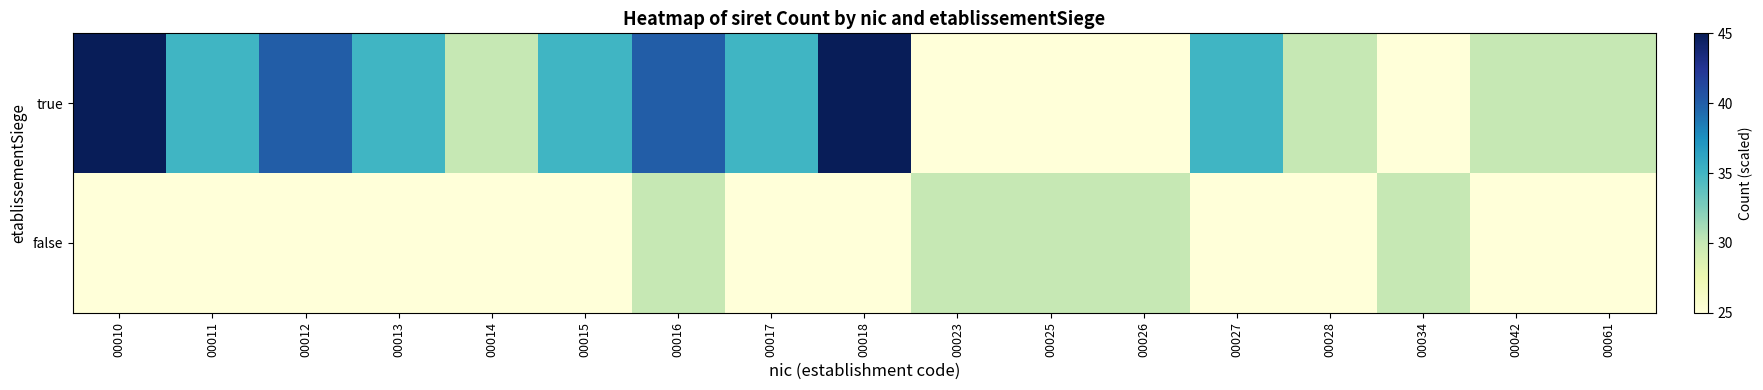

Reading left to right, extract all data points from this chart.

true: 00010=45	00011=35	00012=40	00013=35	00014=30	00015=35	00016=40	00017=35	00018=70	00023=25	00025=25	00026=25	00027=35	00028=30	00034=25	00042=30	00061=30
false: 00010=25	00011=25	00012=25	00013=25	00014=25	00015=25	00016=30	00017=25	00018=25	00023=30	00025=30	00026=30	00027=25	00028=25	00034=30	00042=25	00061=25